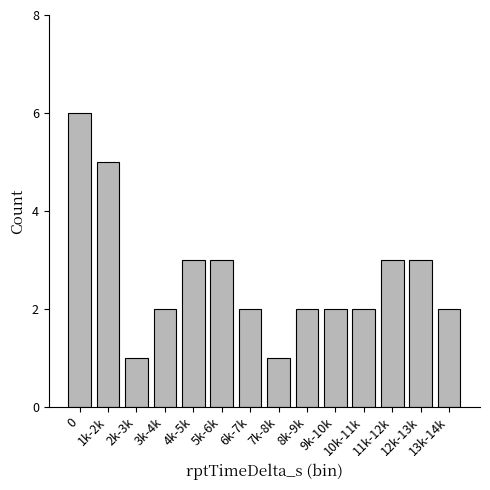

Are the bars horizontal?

No